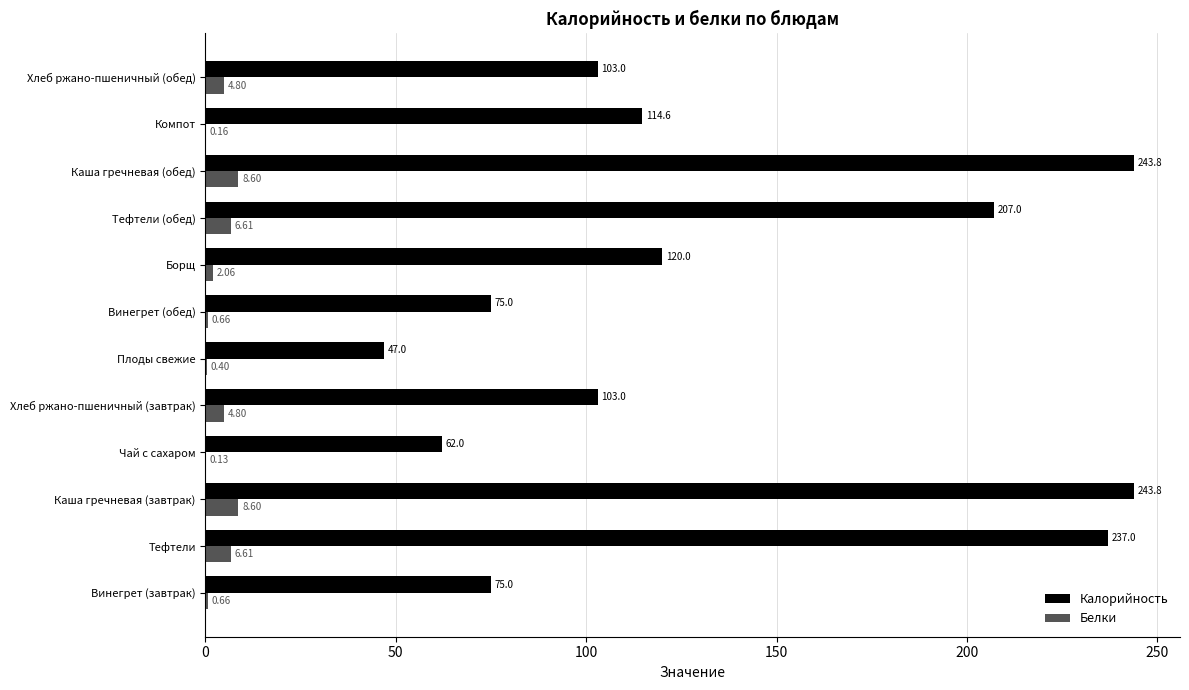

What is the total value across all series at Винегрет (обед)?

75.7